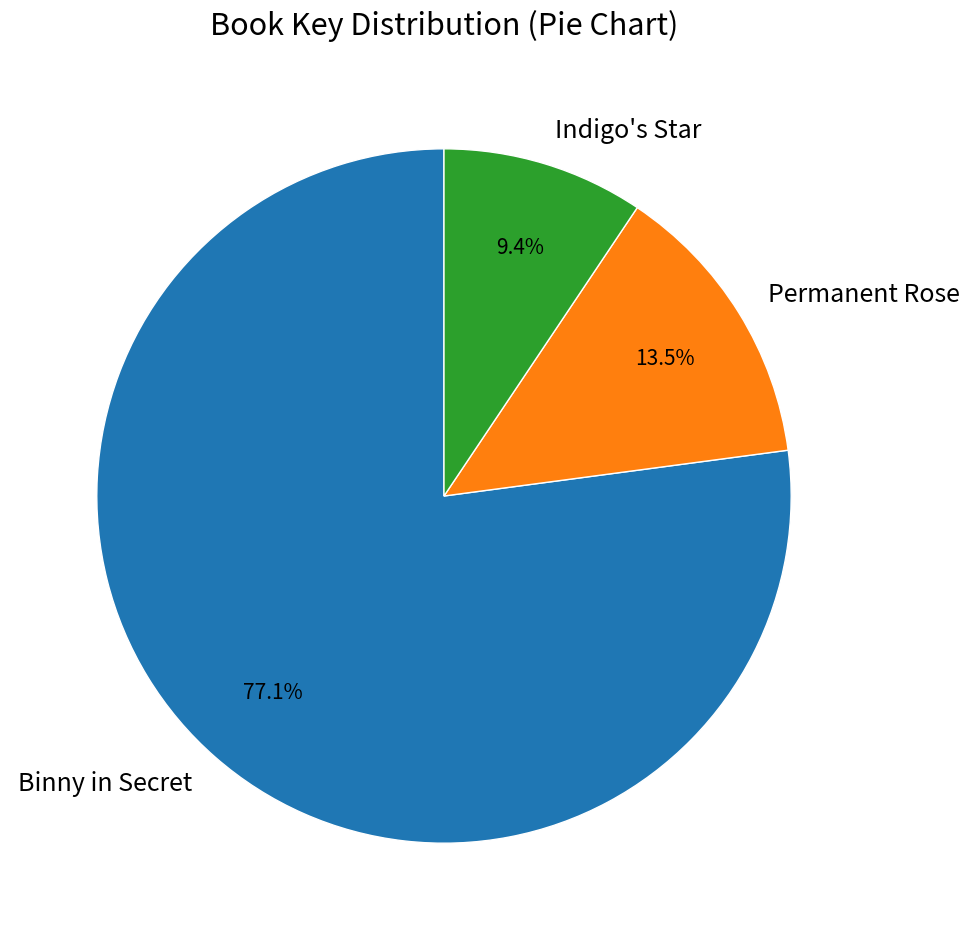

Is the sum of Indigo's Star and Binny in Secret greater than half?

Yes